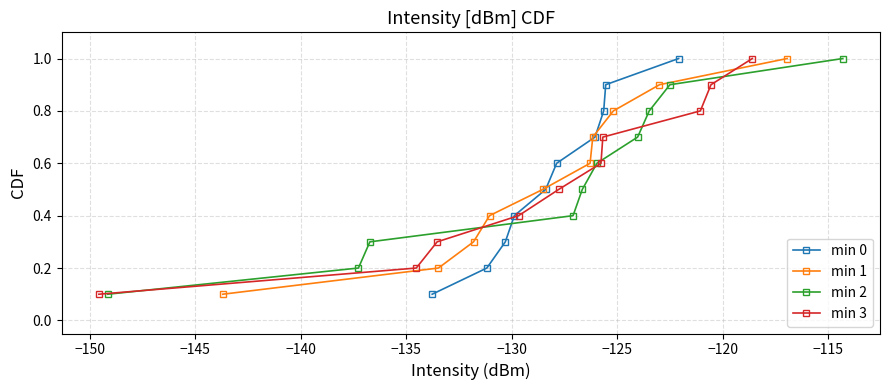

True or false: min 0 has more than 2 interior local peaks.

False